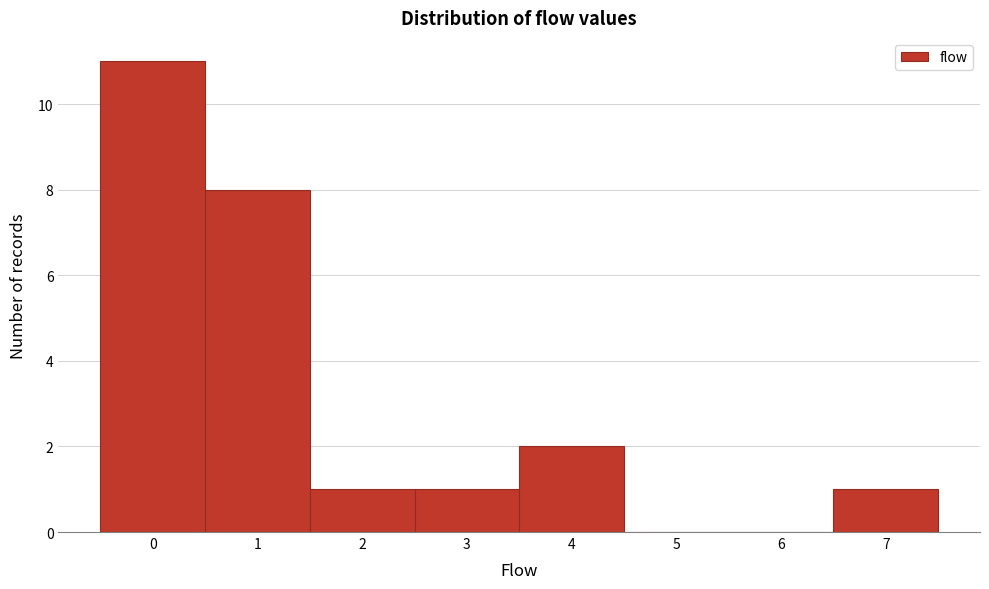

Which range on the x-axis has the tallest bar?

-0.5 to 0.5